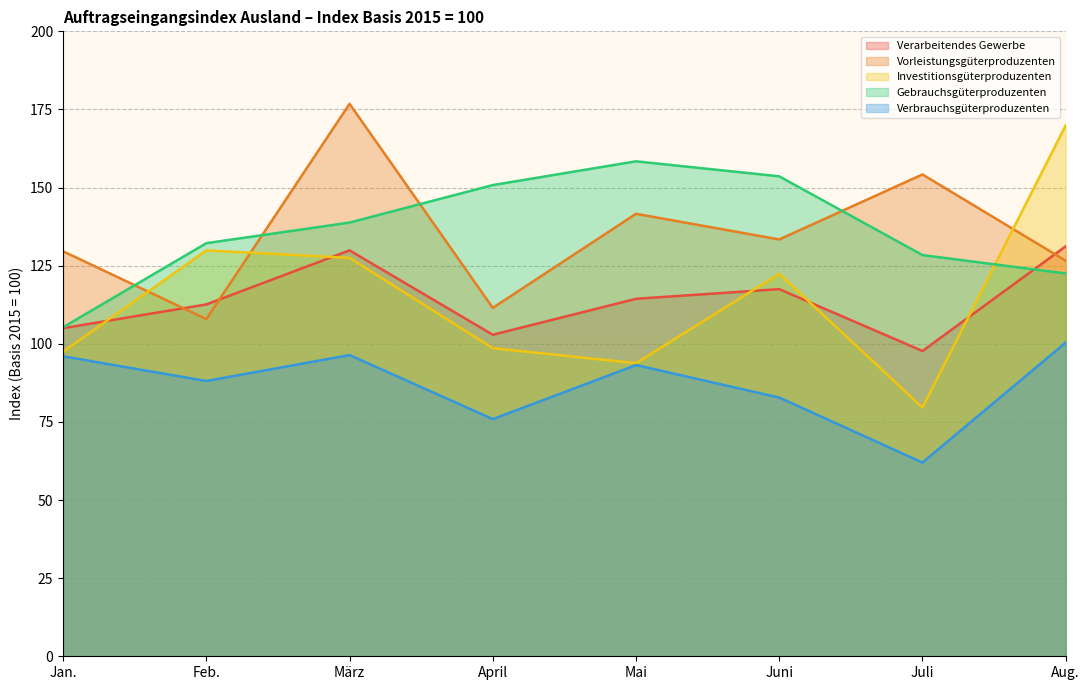

Count the number of data series in this chart.

5